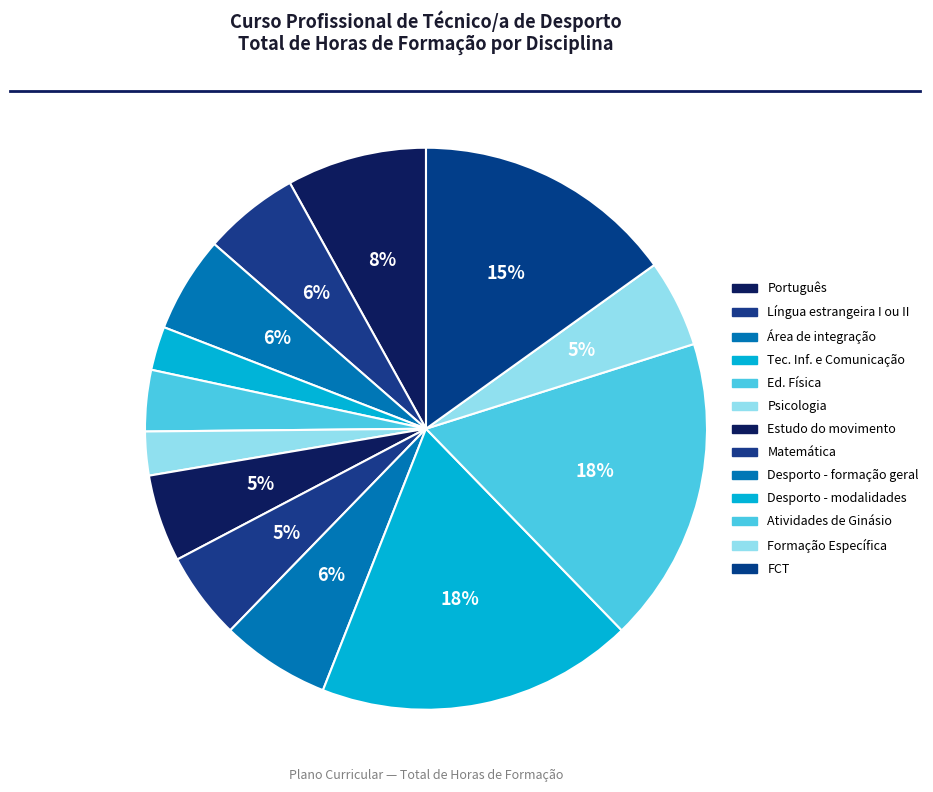

To the nearest percent, what is the average slice percentage?

8%